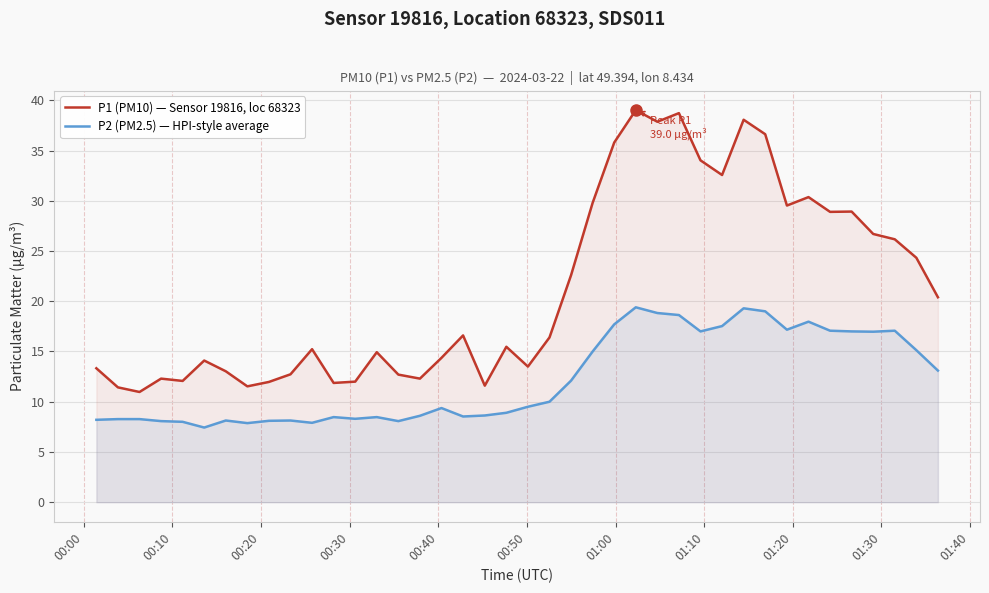

Which series has the largest total across all categories?

P1 (PM10) — Sensor 19816, loc 68323